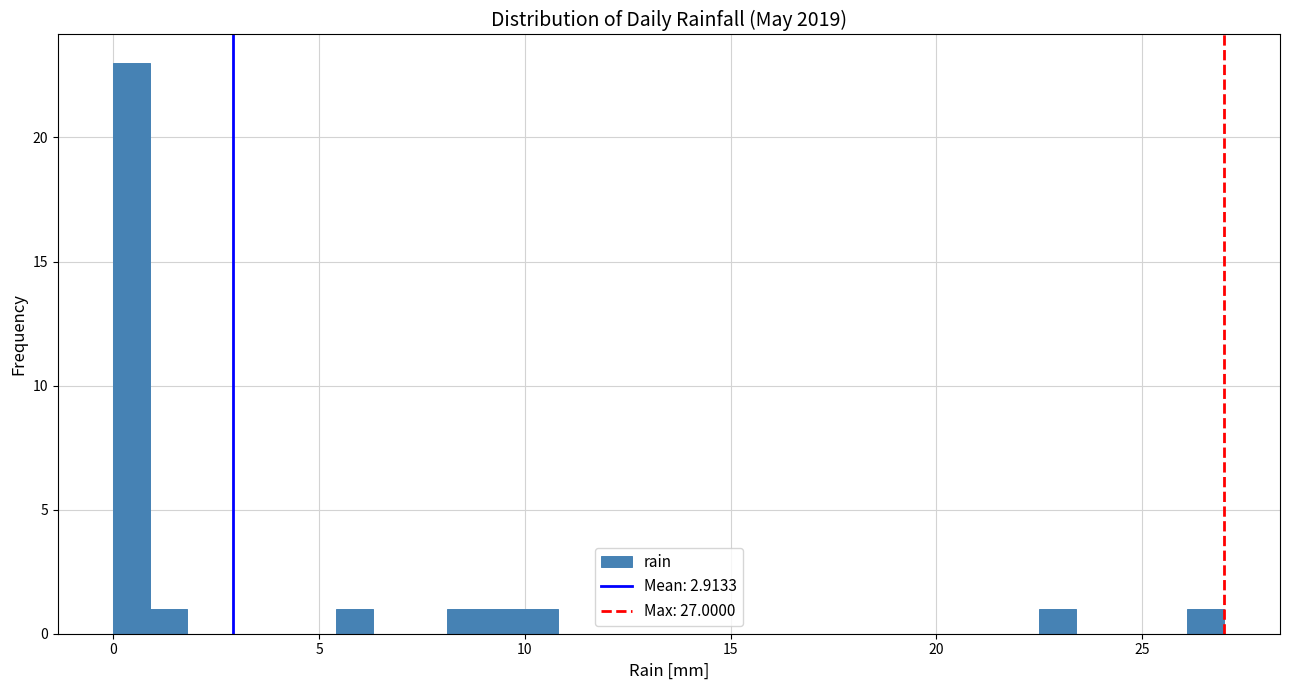

Read against the x-axis, roughly where is the centre of the tallest bar?

0.5